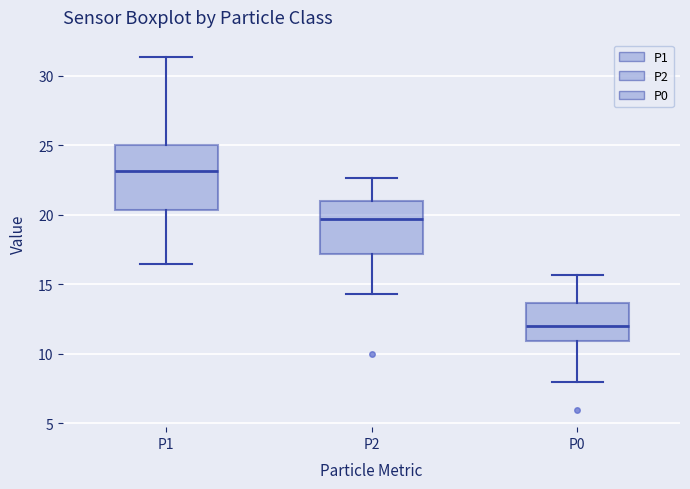

Reading left to right, transcribe this box plot: for each box, give where its median line is, the range the box spans, and where its two whiskers end, as read against the y-axis. The values are not printed on the chart, so give them approximately, as read against the axis.

P1: median 23.0, box 20.5 to 25.0, whiskers 16.5 to 31.5
P2: median 19.5, box 17.0 to 21.0, whiskers 14.5 to 22.5
P0: median 12.0, box 11.0 to 13.5, whiskers 8.0 to 15.5